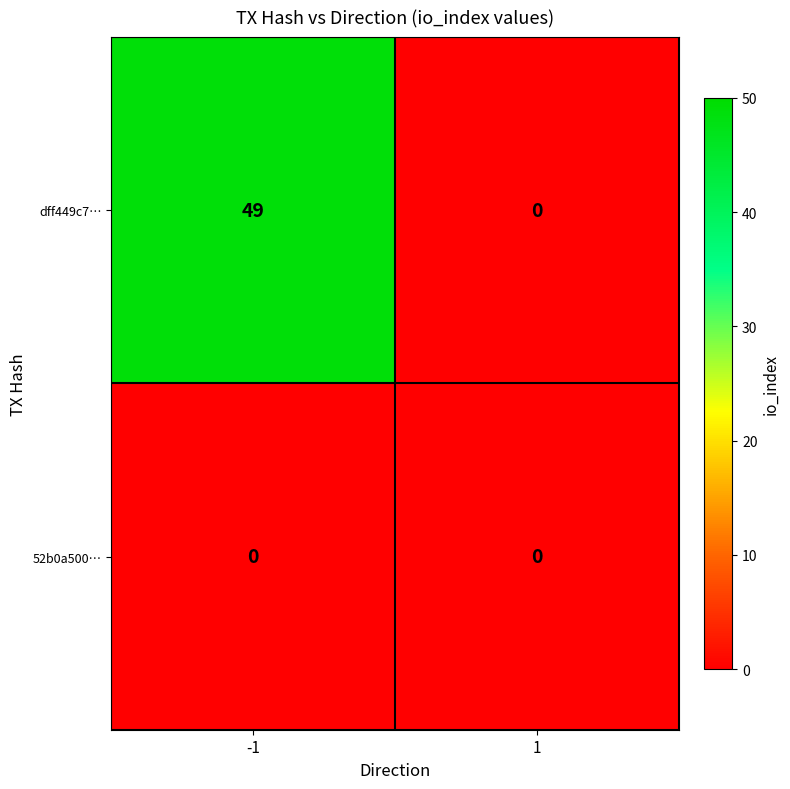

How many distinct data groups are displayed?

2